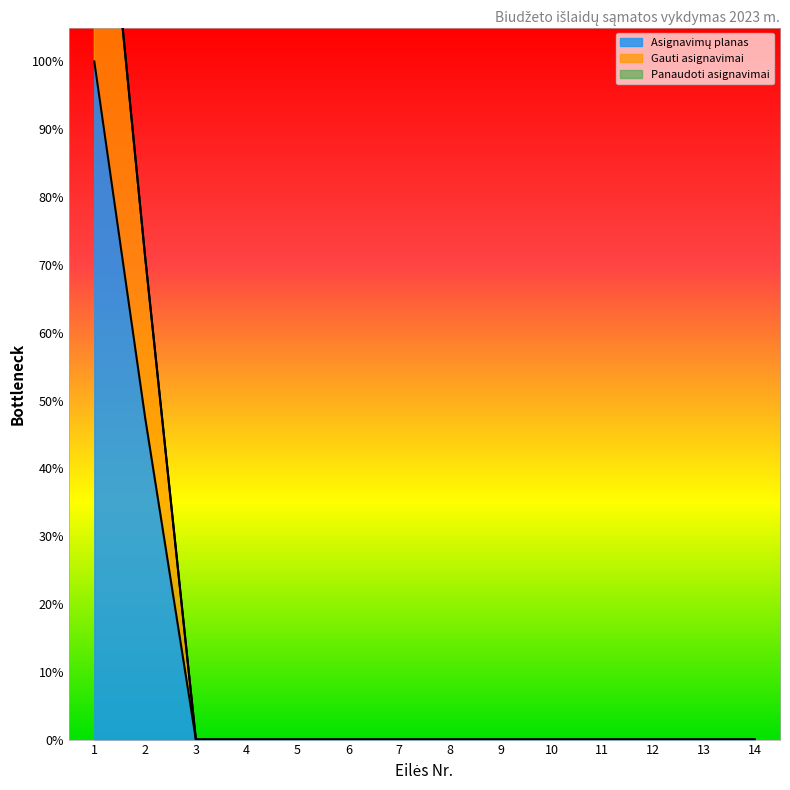

True or false: Asignavimų planas and Gauti asignavimai cross at least once.

False